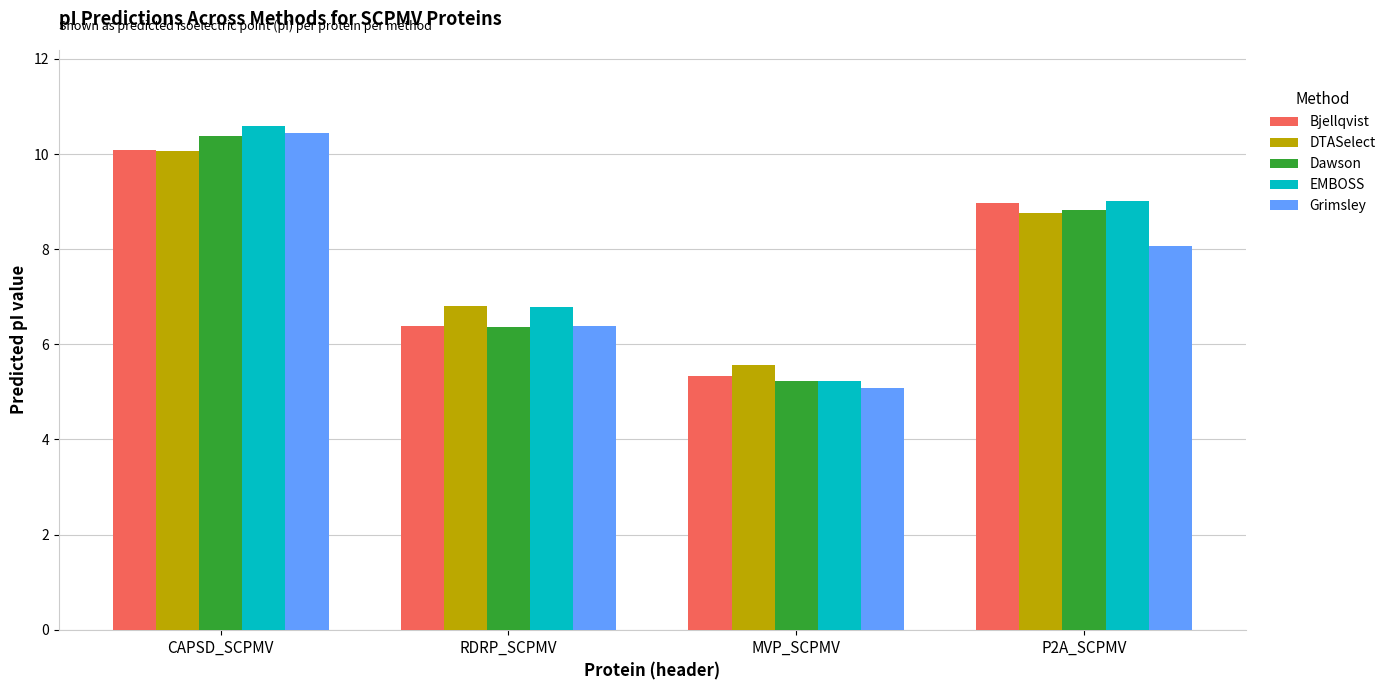

Reading left to right, extract all data points from this chart.

Bjellqvist: CAPSD_SCPMV=10.1	RDRP_SCPMV=6.4	MVP_SCPMV=5.3	P2A_SCPMV=9.0
DTASelect: CAPSD_SCPMV=10.1	RDRP_SCPMV=6.8	MVP_SCPMV=5.6	P2A_SCPMV=8.8
Dawson: CAPSD_SCPMV=10.4	RDRP_SCPMV=6.4	MVP_SCPMV=5.2	P2A_SCPMV=8.8
EMBOSS: CAPSD_SCPMV=10.6	RDRP_SCPMV=6.8	MVP_SCPMV=5.2	P2A_SCPMV=9.0
Grimsley: CAPSD_SCPMV=10.5	RDRP_SCPMV=6.4	MVP_SCPMV=5.1	P2A_SCPMV=8.1